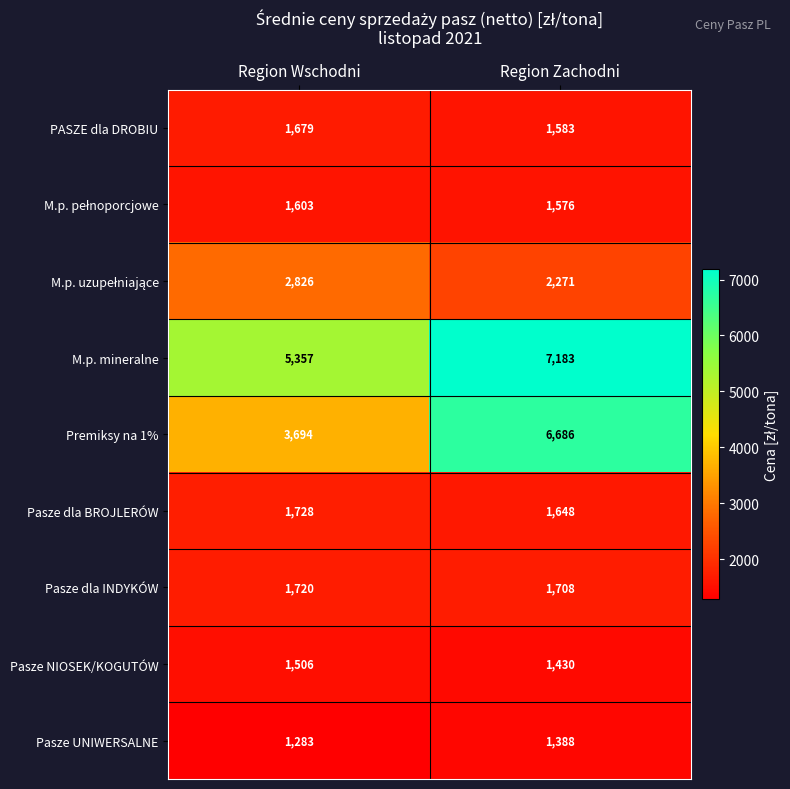

What is the average value of the M.p. mineralne series?

6270